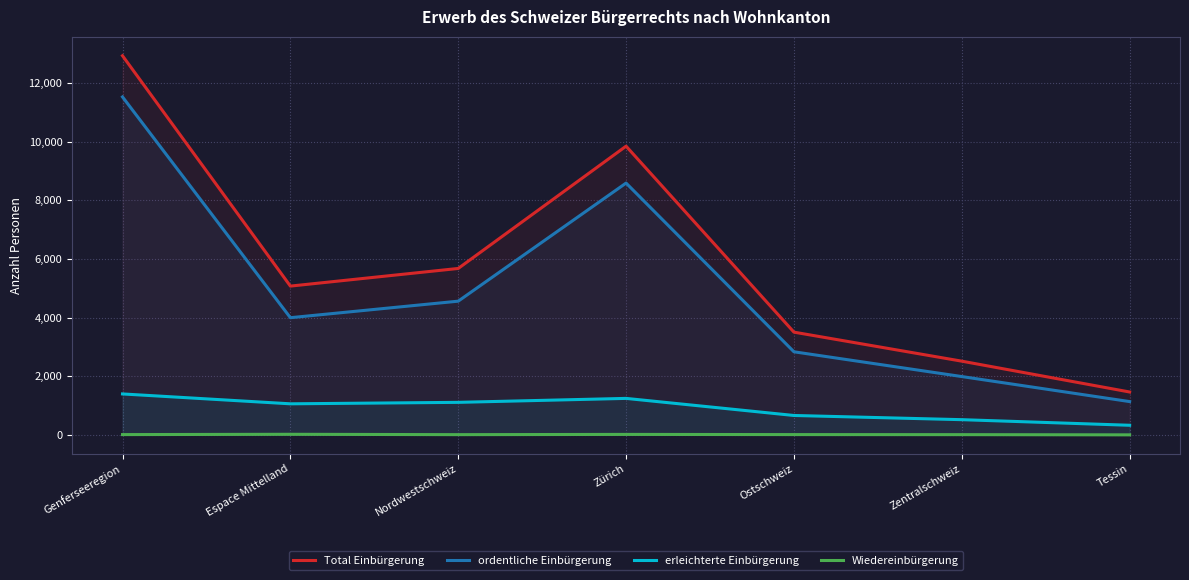

The erleichterte Einbürgerung series shows 327 at Tessin. True or false?

True